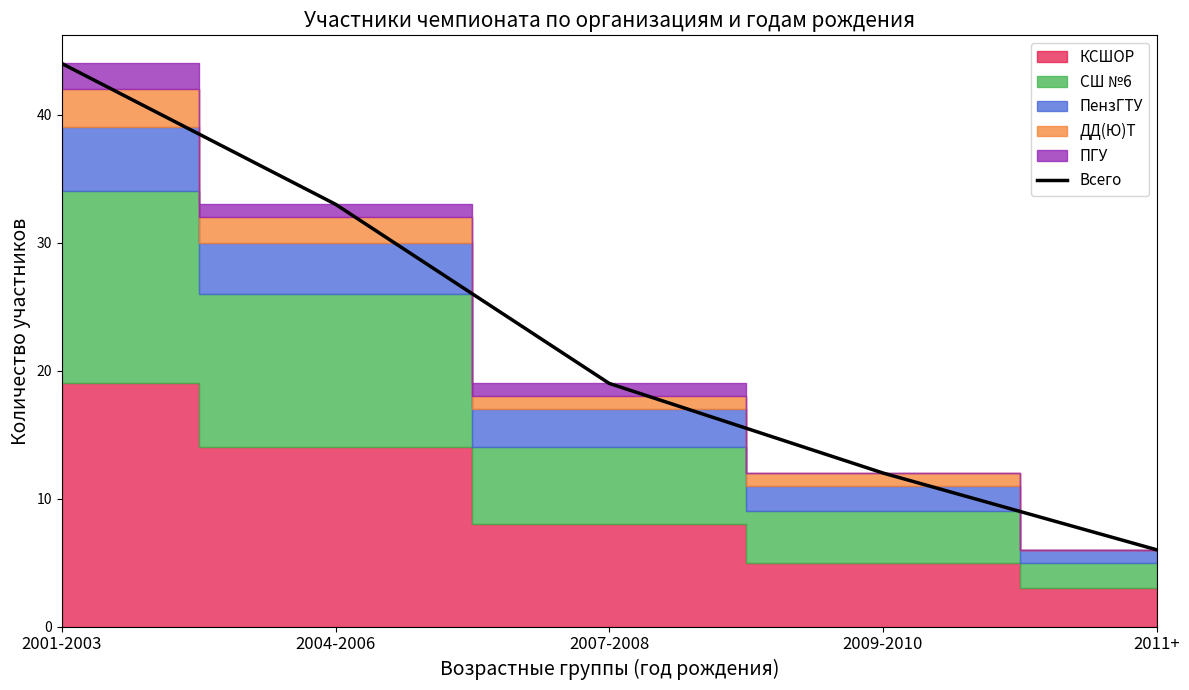

Reading left to right, transcribe all the data shown in this chart.

2001-2003=44	2004-2006=33	2007-2008=19	2009-2010=12	2011+=6